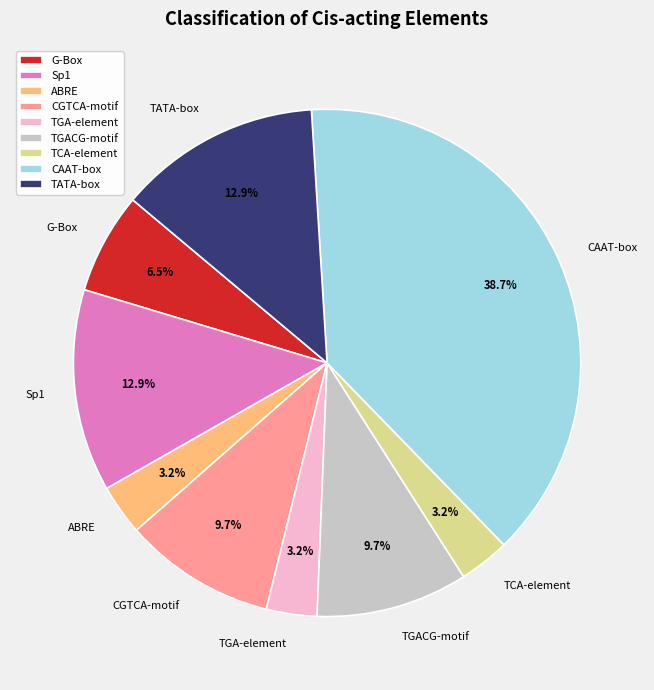

Does TCA-element represent more than half of the total?

No